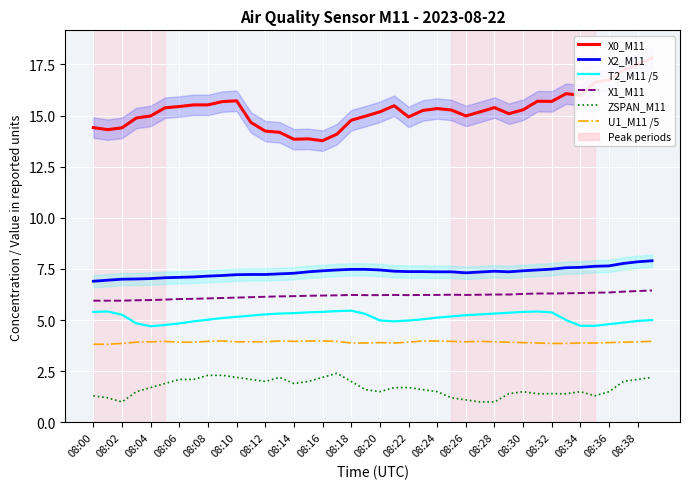

What position from the right is 08:02?

39